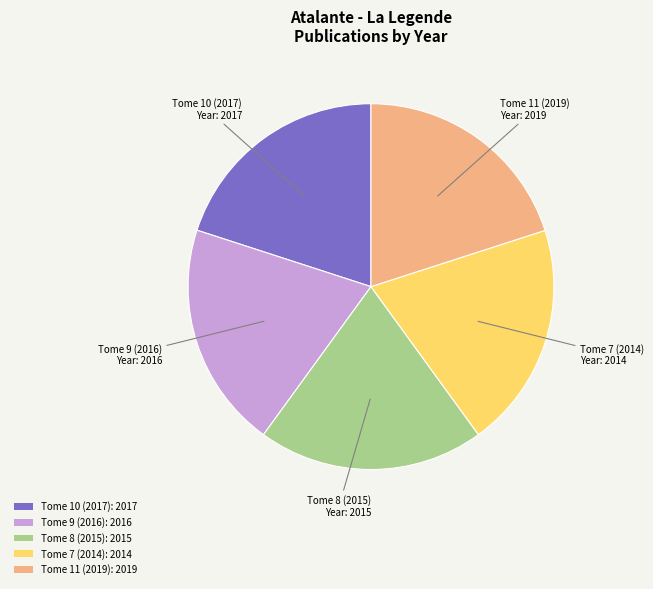

Combined, do Tome 7 (2014): 2014 and Tome 10 (2017): 2017 account for over 50%?

No